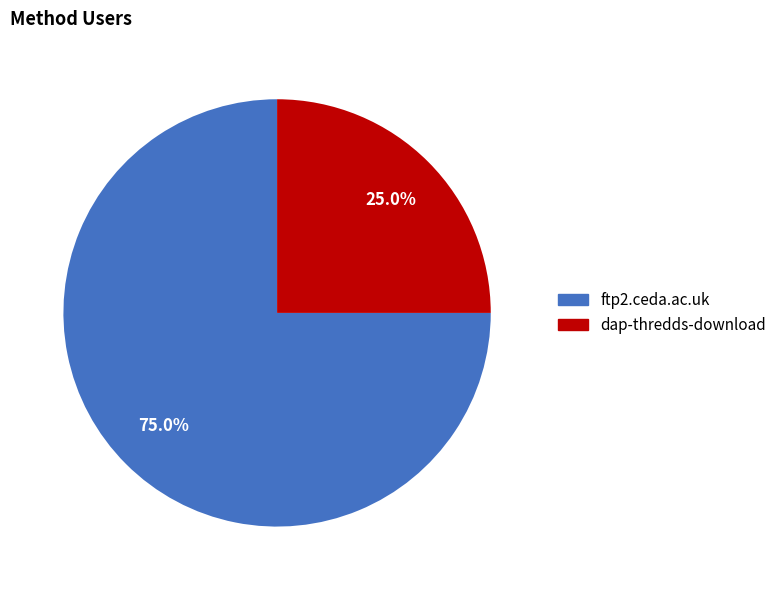

Count the number of slices in the pie.

2